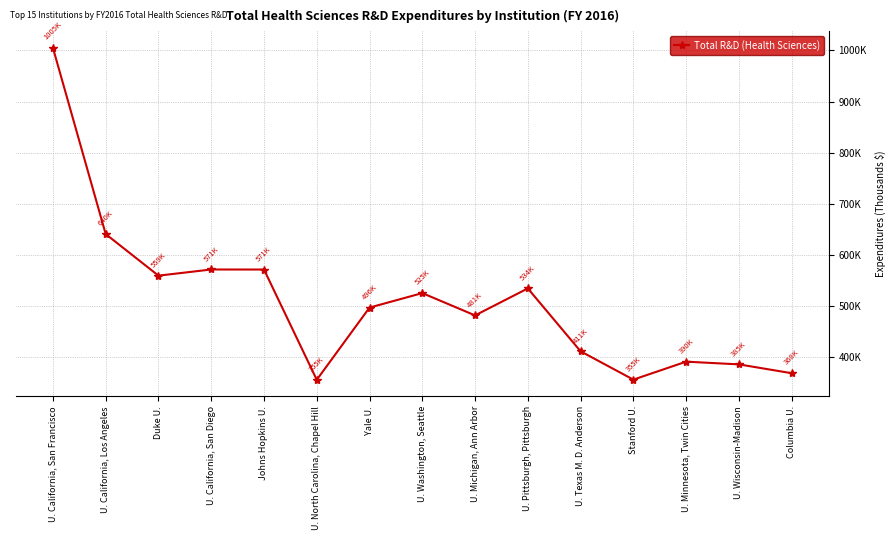

Is this an area chart (filled region under the line)?

No